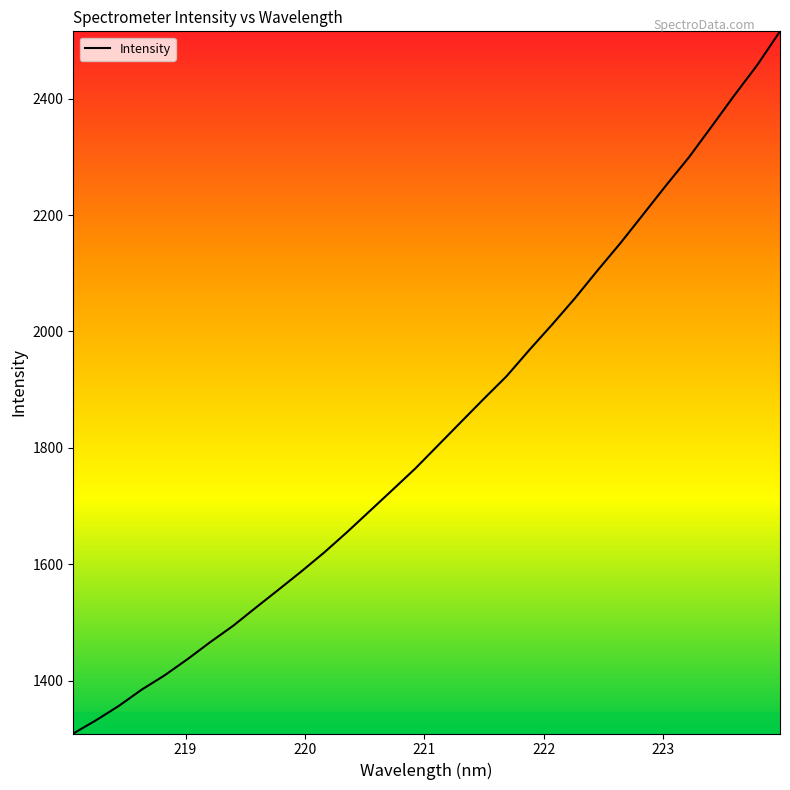

What is the greatest value displayed?

2515.6